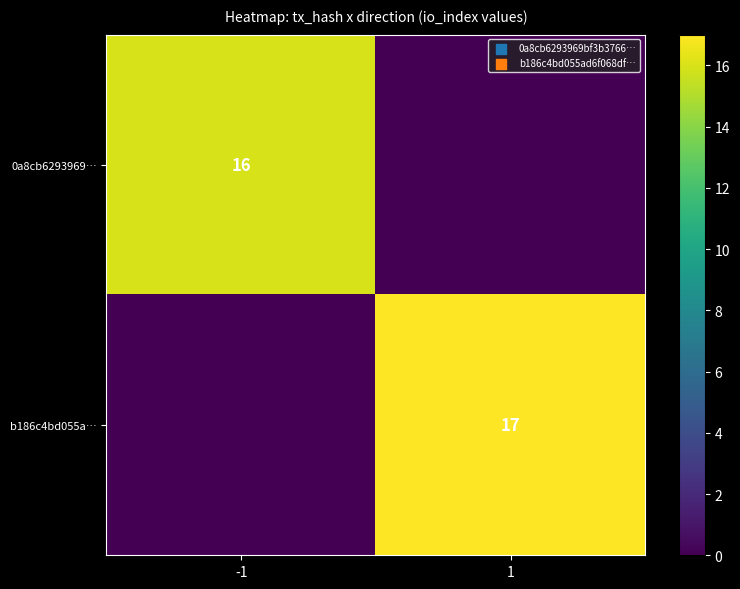

True or false: b186c4bd055a… has a value of 11 at 1.

False